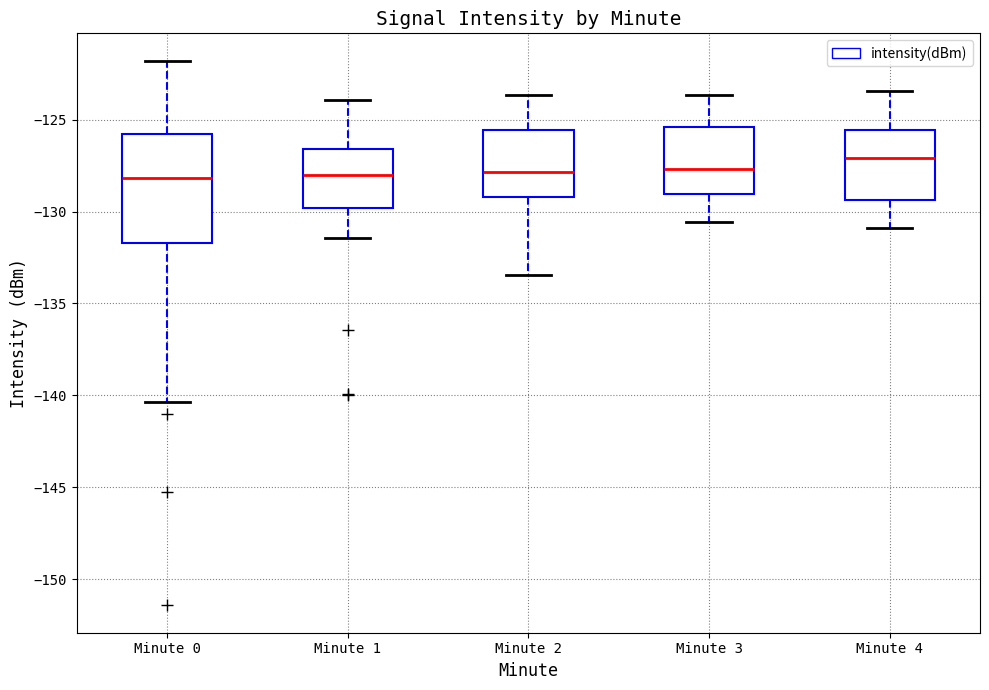

Comparing the boxes themselves (not the whiskers), which one is the tallest?

Minute 0